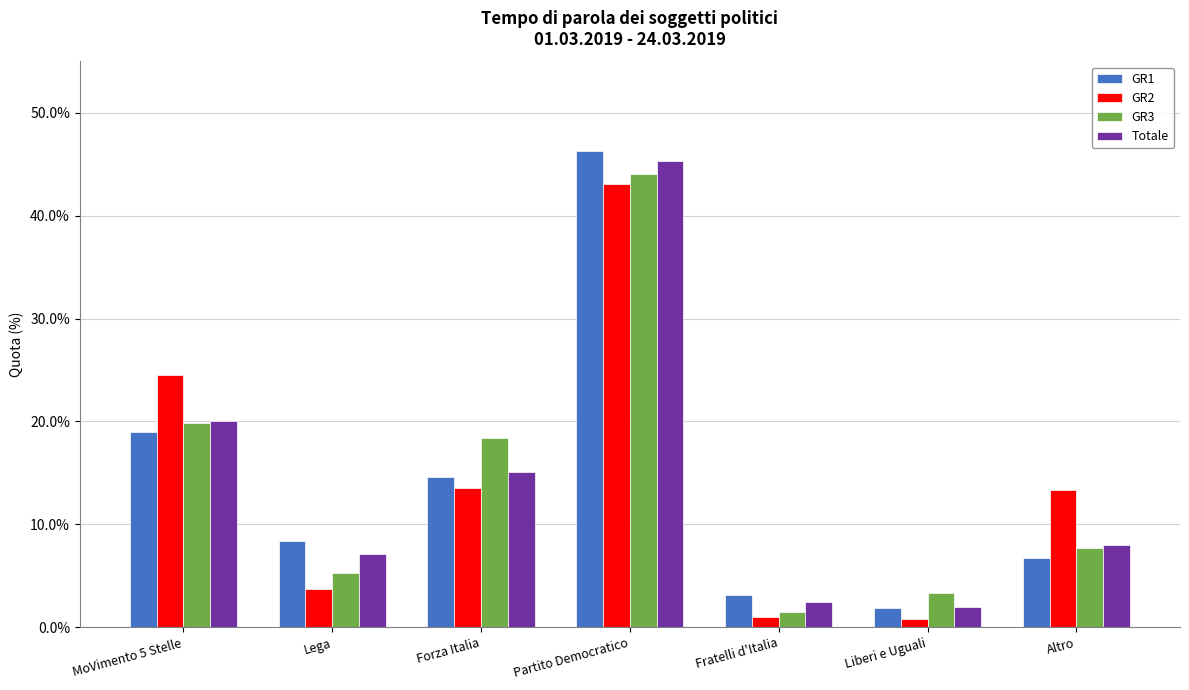

What position from the right is Liberi e Uguali?

2